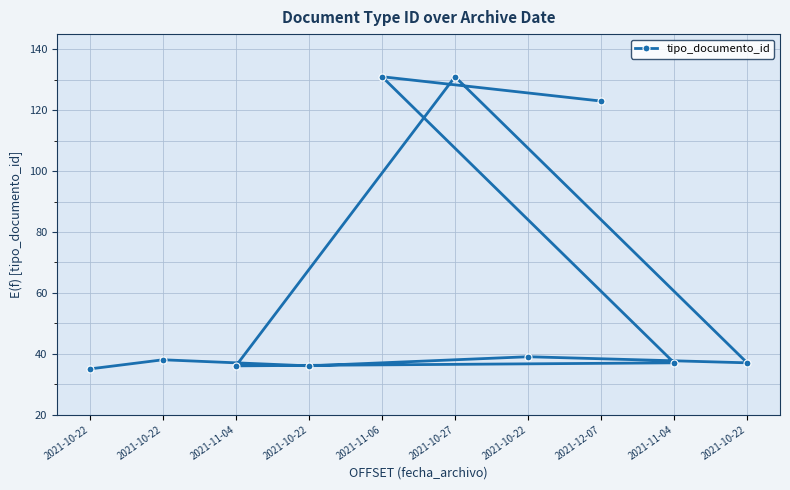

What is the change in value from 2021-10-22 to 2021-10-27?

+96